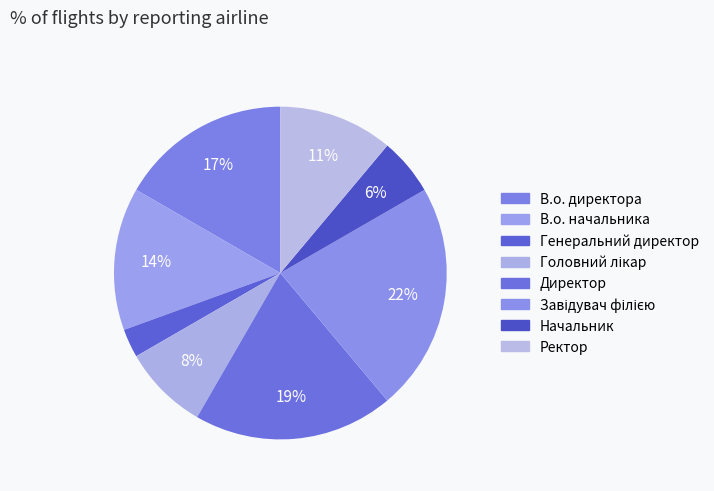

Count the number of slices in the pie.

8